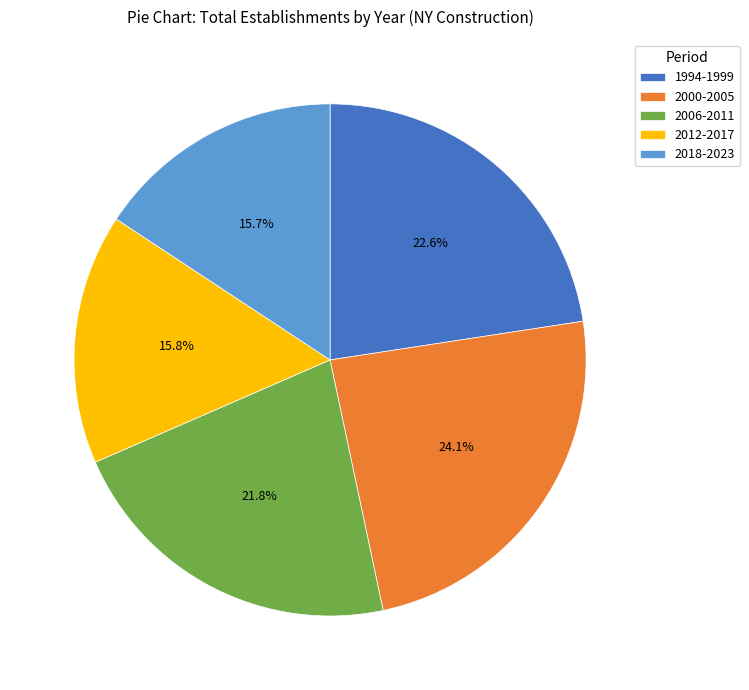

What is the largest slice in the pie chart?

2000-2005